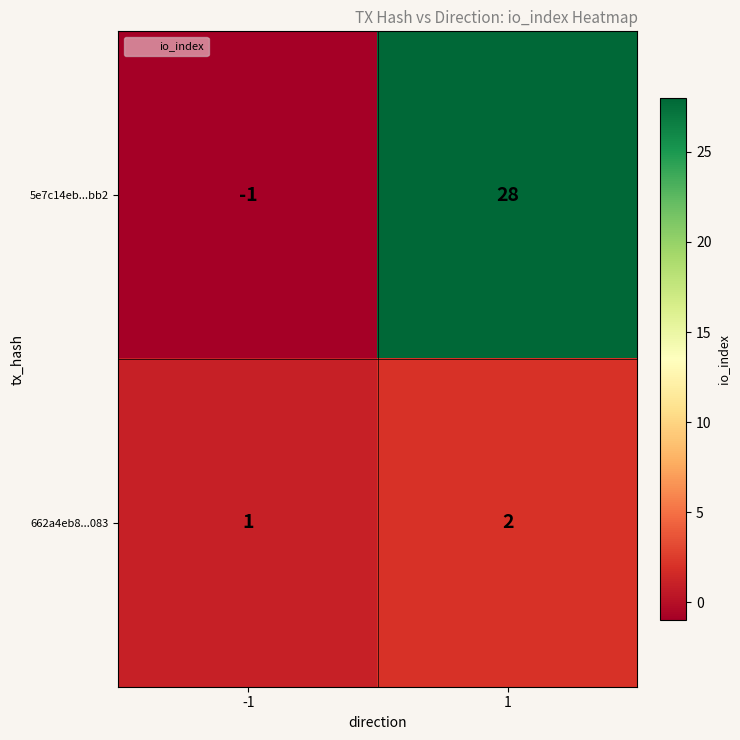

Which category has the lowest value across all series?

-1